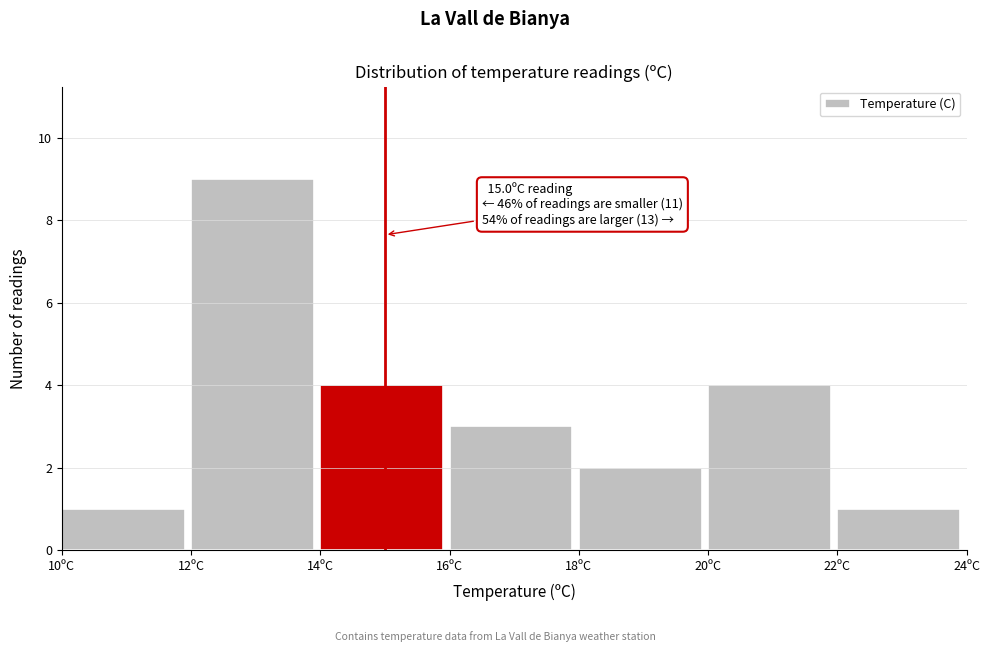

Which range on the x-axis has the tallest bar?

12 to 14